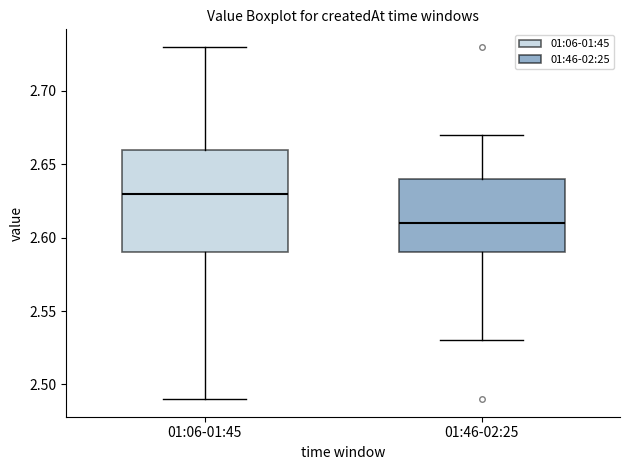

Reading left to right, read every box against the y-axis: the position of its median line, the range the box covers, and the ends of its whiskers. The values are not printed on the chart, so give them approximately, as read against the axis.

01:06-01:45: median 2.63, box 2.59 to 2.66, whiskers 2.49 to 2.73
01:46-02:25: median 2.61, box 2.59 to 2.64, whiskers 2.53 to 2.67